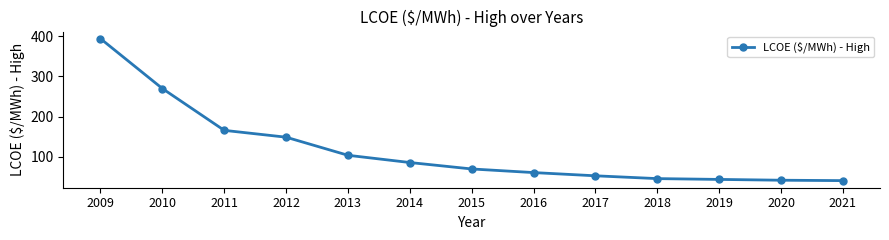

True or false: there are more than 2 points higher than both neighbors.

False